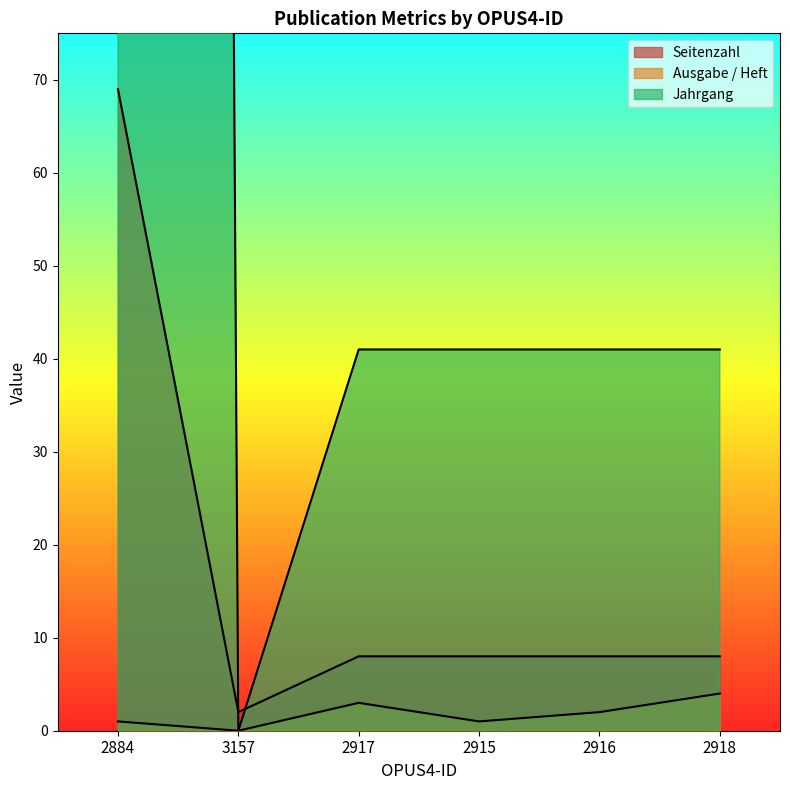

Reading right to left, list all the values displayed in this chart.

Seitenzahl: 2918=8	2916=8	2915=8	2917=8	3157=2	2884=69
Ausgabe / Heft: 2918=4	2916=2	2915=1	2917=3	3157=0	2884=1
Jahrgang: 2918=41	2916=41	2915=41	2917=41	3157=0	2884=2020